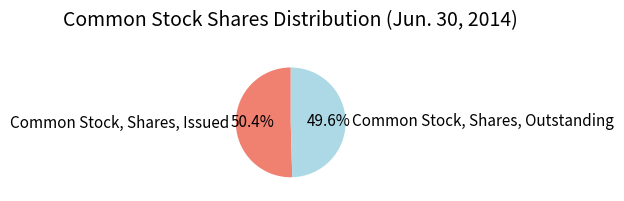

Which category has the smallest portion of the pie?

Common Stock, Shares, Outstanding